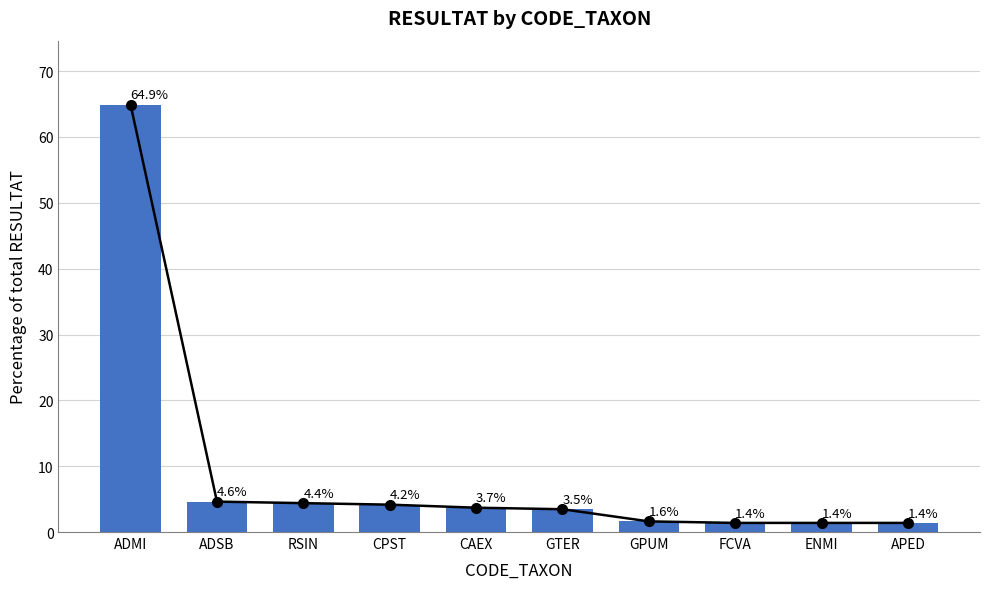

What is the average value?

9.1